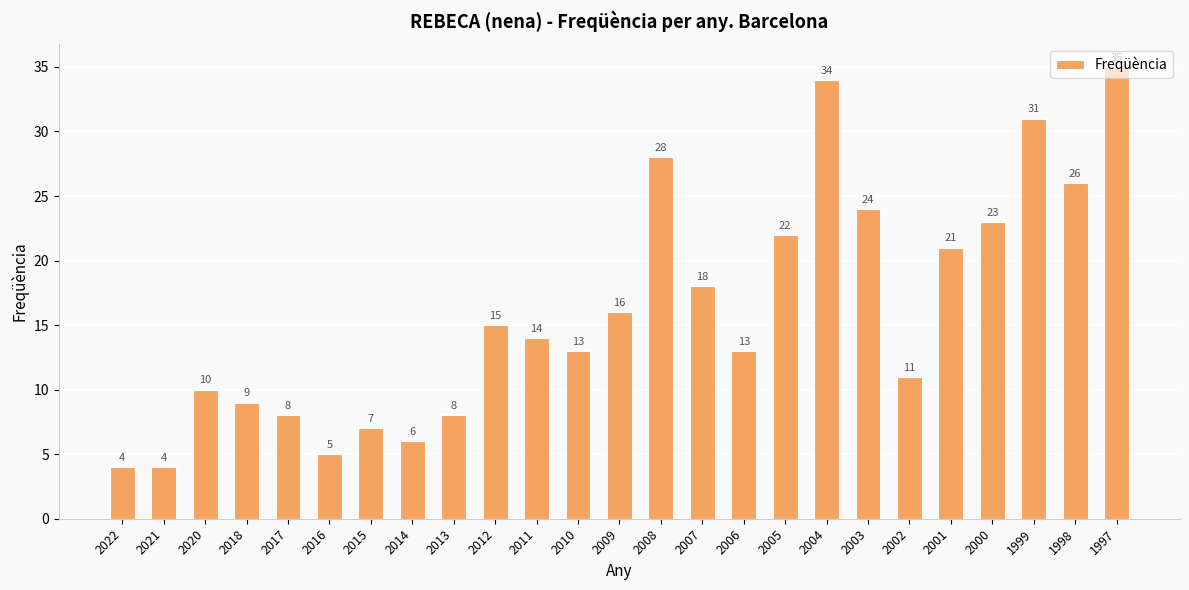

Count the number of data series in this chart.

1